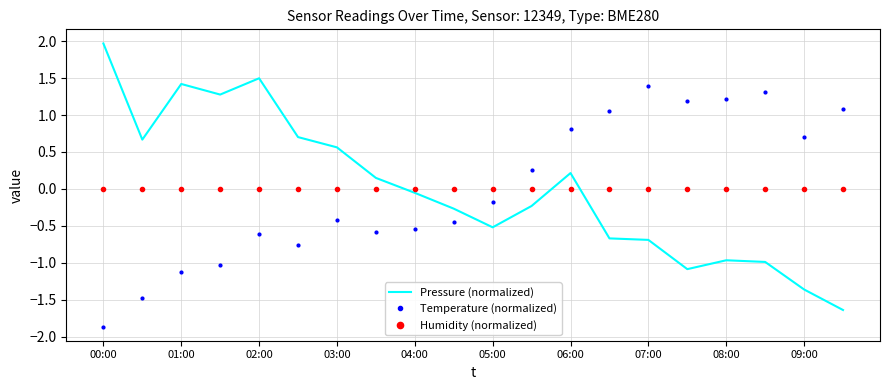

Which series ends up on top after the final intersection of Temperature (normalized) and Humidity (normalized)?

Temperature (normalized)